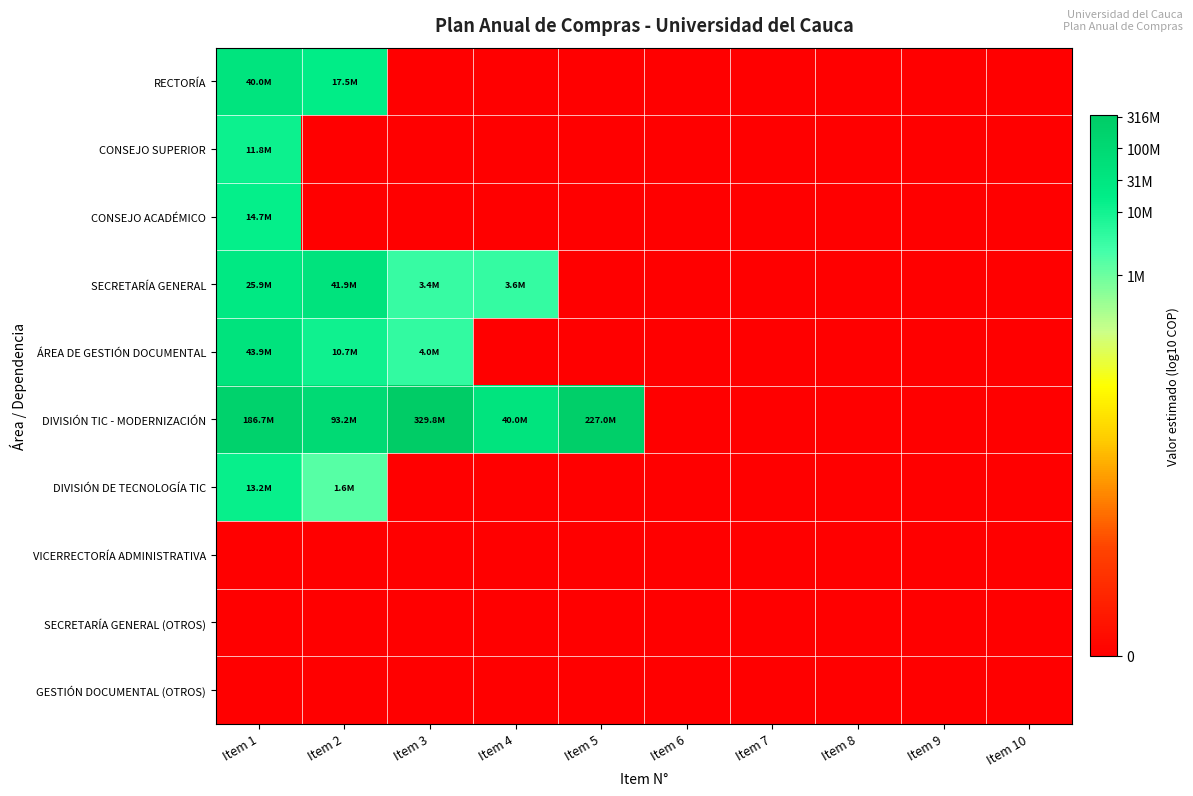

How many categories are shown in the chart?

10